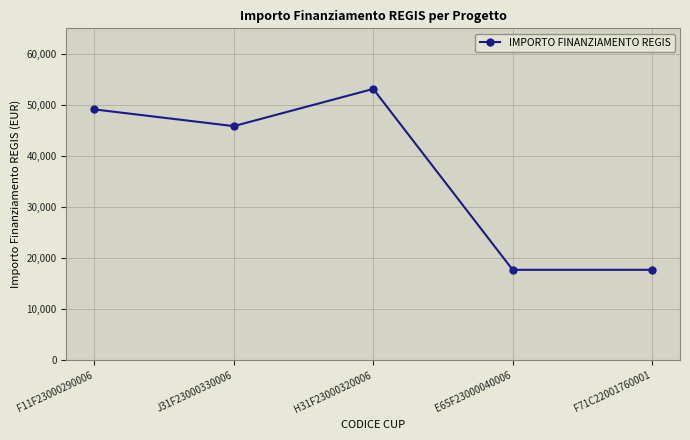

True or false: the data has more than 0 interior local peaks.

True